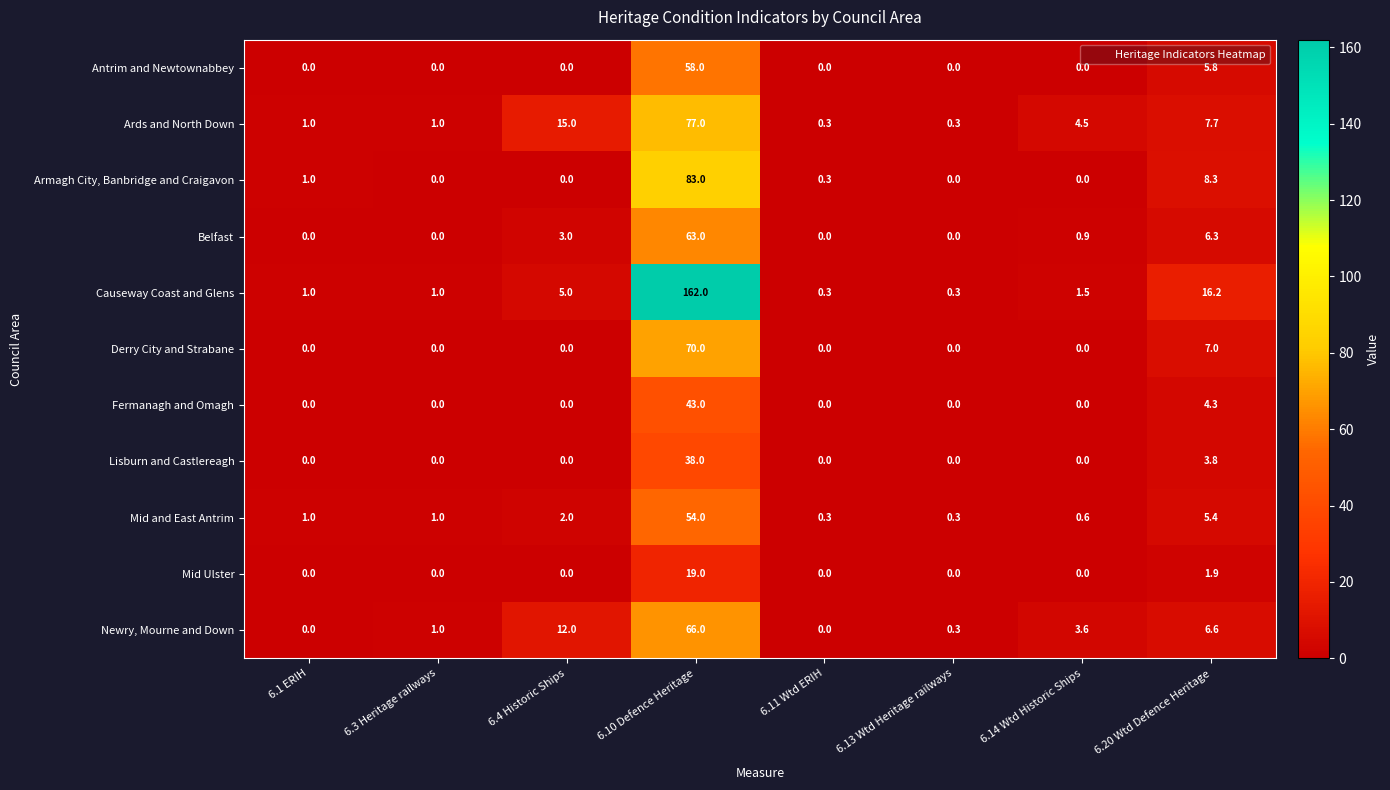

How many values in Lisburn and Castlereagh are above zero?

2